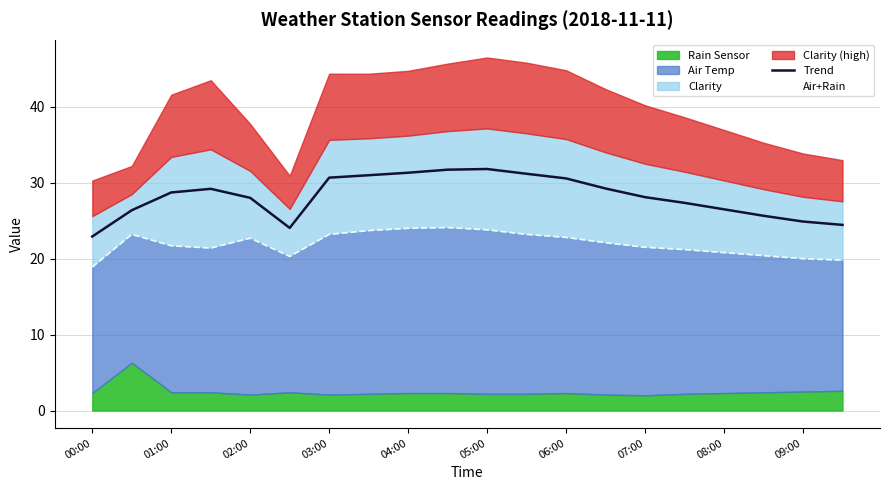

What is the difference between the maximum and second lowest values in the Trend series?

7.8